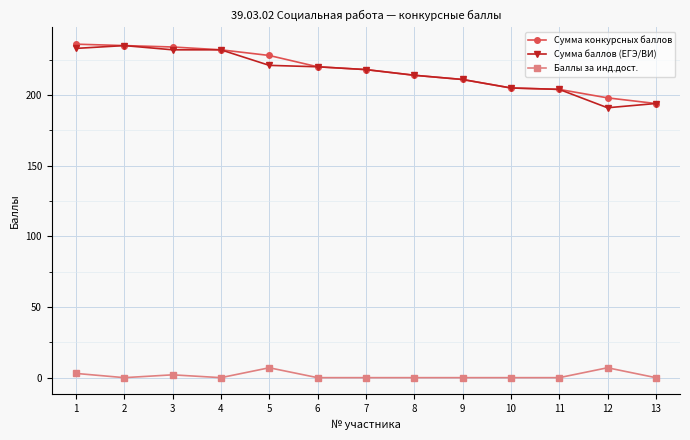

How many distinct data groups are displayed?

3